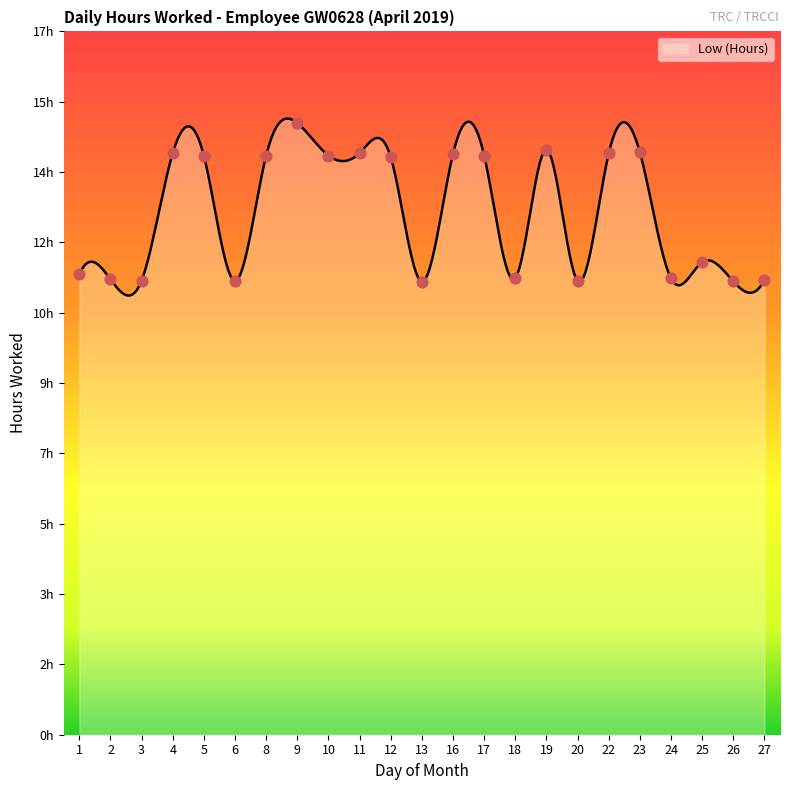

Between 25 and 13, which is larger?

25